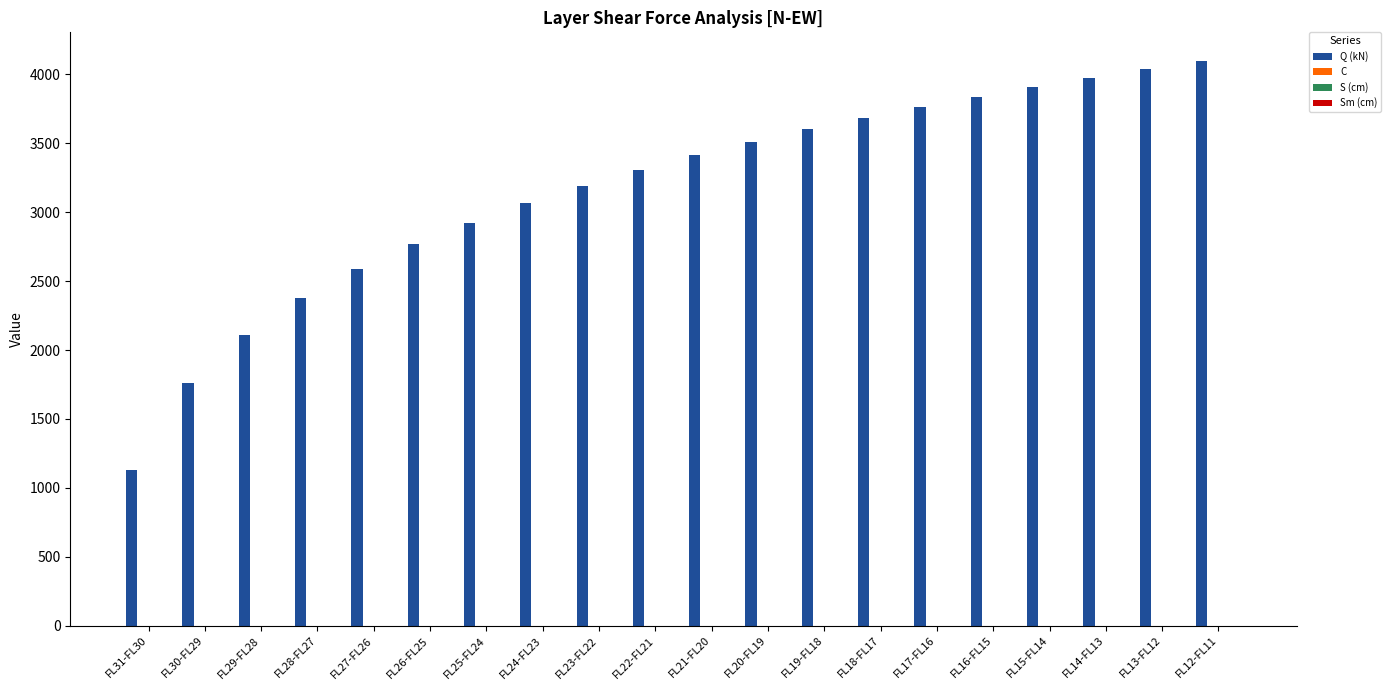

Which series changed the most between FL21-FL20 and FL14-FL13?

Q (kN)